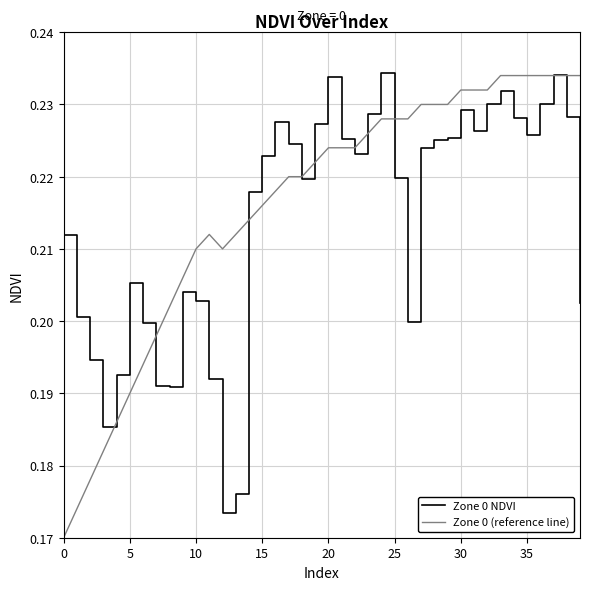

Which series has the largest range (max minus min)?

Zone 0 (reference line)